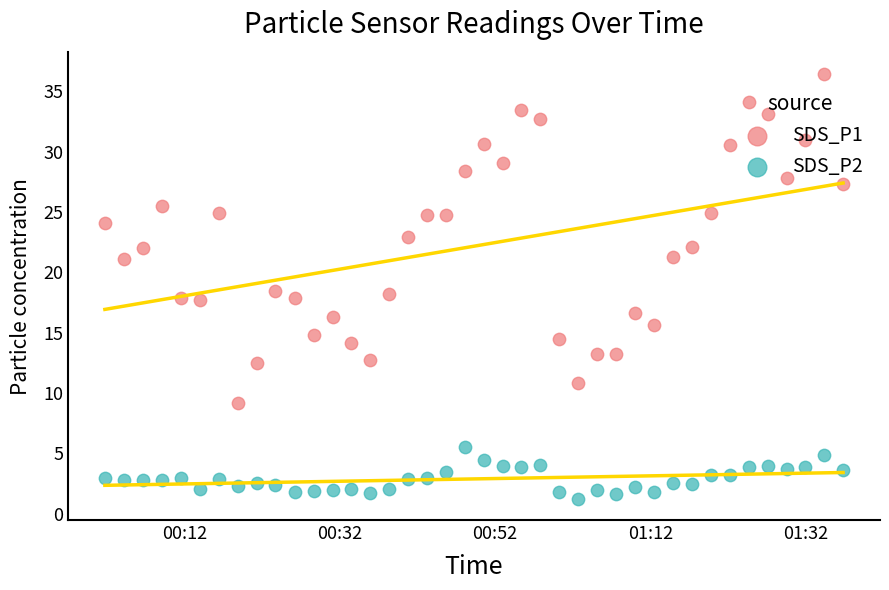

What are all the series names shown in the legend?

SDS_P1, SDS_P2